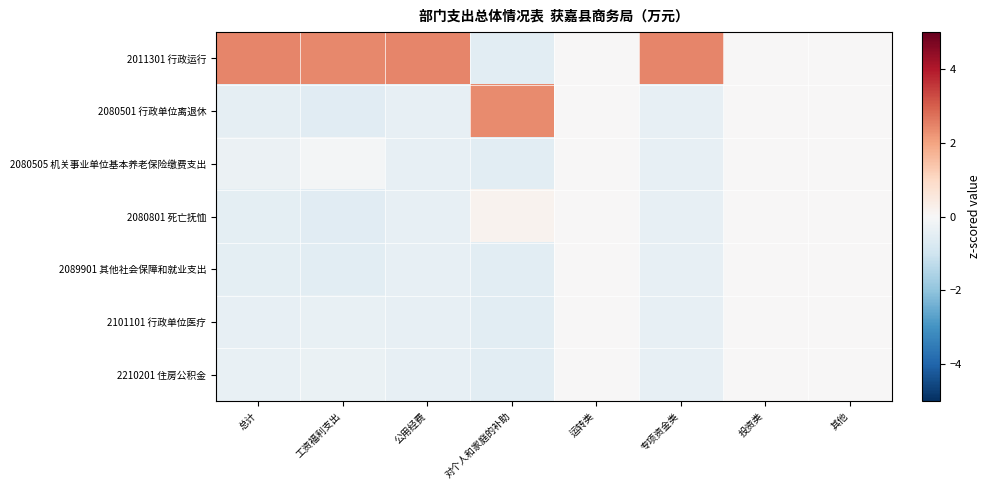

Reading left to right, transcribe all the data shown in this chart.

2011301 行政运行: 总计=2.4	工资福利支出=2.4	公用经费=2.4	对个人和家庭的补助=-0.5	运转类=0.0	专项资金类=2.4	投资类=0.0	其他=0.0
2080501 行政单位离退休: 总计=-0.4	工资福利支出=-0.6	公用经费=-0.4	对个人和家庭的补助=2.4	运转类=0.0	专项资金类=-0.4	投资类=0.0	其他=0.0
2080505 机关事业单位基本养老保险缴费支出: 总计=-0.3	工资福利支出=-0.1	公用经费=-0.4	对个人和家庭的补助=-0.5	运转类=0.0	专项资金类=-0.4	投资类=0.0	其他=0.0
2080801 死亡抚恤: 总计=-0.5	工资福利支出=-0.6	公用经费=-0.4	对个人和家庭的补助=0.2	运转类=0.0	专项资金类=-0.4	投资类=0.0	其他=0.0
2089901 其他社会保障和就业支出: 总计=-0.5	工资福利支出=-0.5	公用经费=-0.4	对个人和家庭的补助=-0.5	运转类=0.0	专项资金类=-0.4	投资类=0.0	其他=0.0
2101101 行政单位医疗: 总计=-0.4	工资福利支出=-0.4	公用经费=-0.4	对个人和家庭的补助=-0.5	运转类=0.0	专项资金类=-0.4	投资类=0.0	其他=0.0
2210201 住房公积金: 总计=-0.4	工资福利支出=-0.3	公用经费=-0.4	对个人和家庭的补助=-0.5	运转类=0.0	专项资金类=-0.4	投资类=0.0	其他=0.0